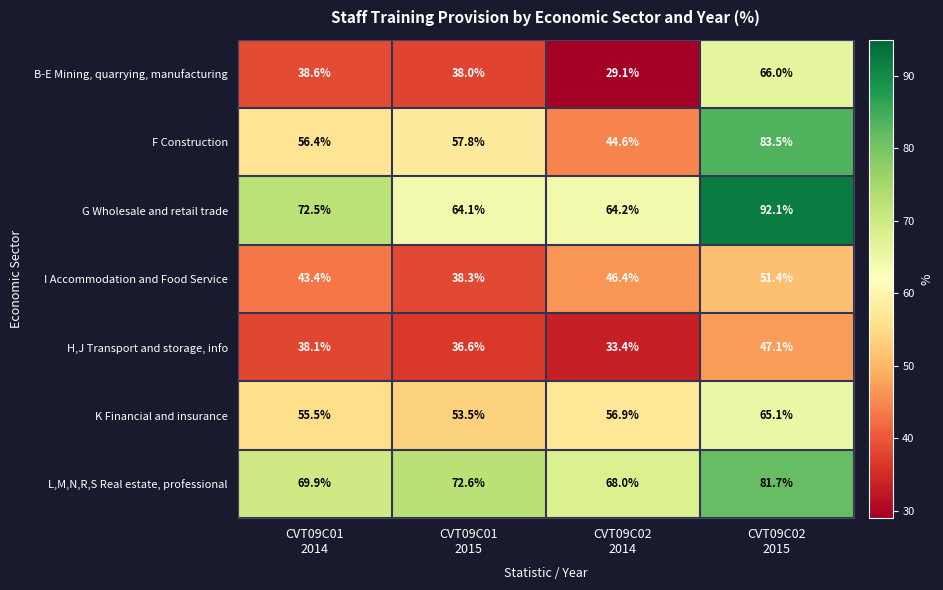

What is the lowest value of the G Wholesale and retail trade series?

64.1